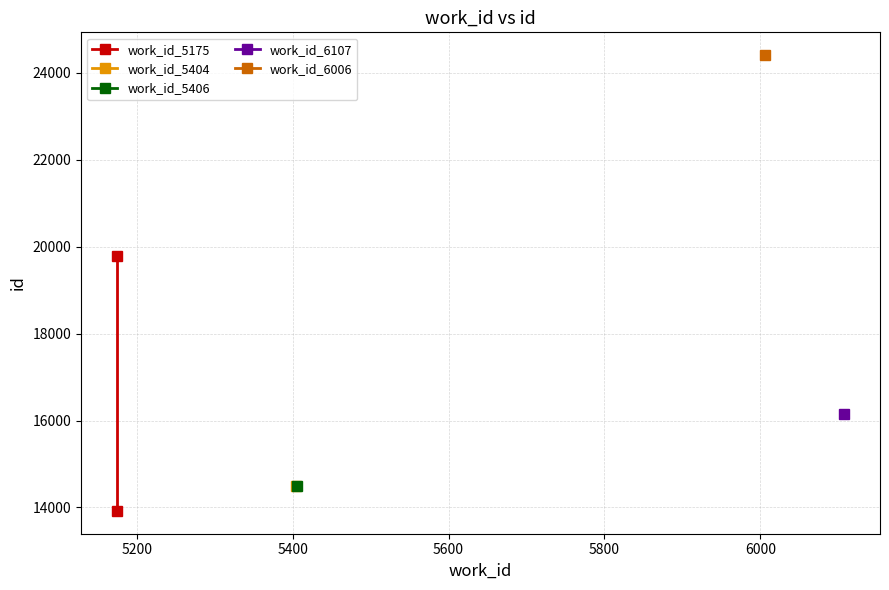

True or false: the data shows 34565 at 5200.

False